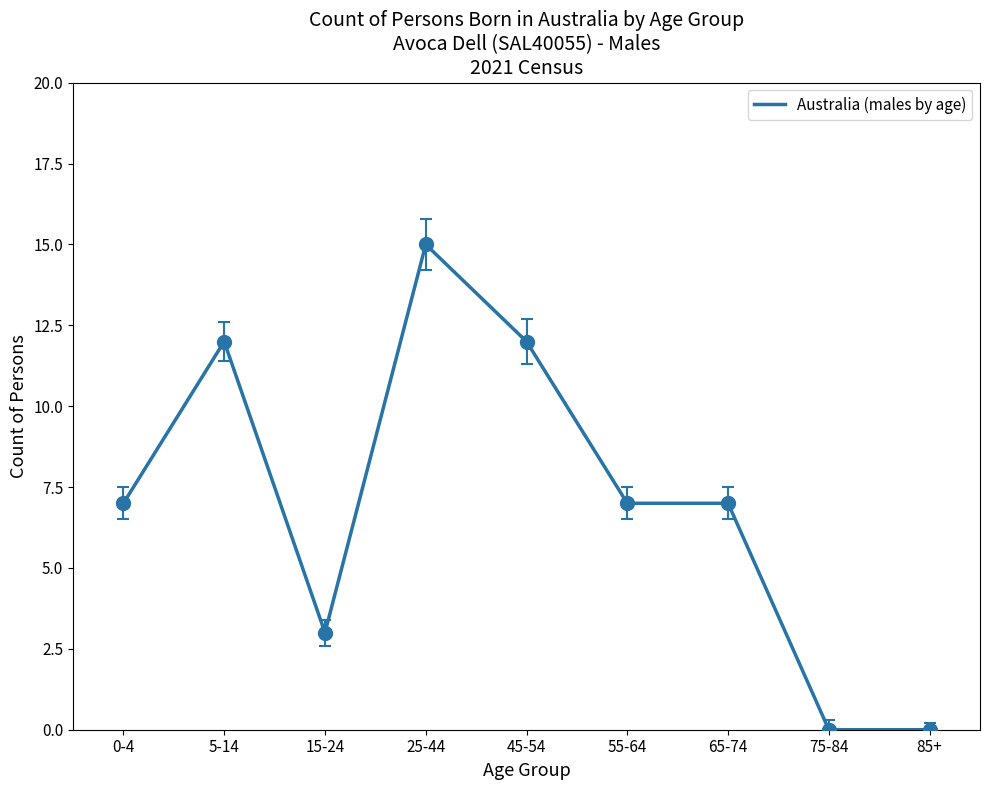

Reading left to right, extract all data points from this chart.

0-4=7	5-14=12	15-24=3	25-44=15	45-54=12	55-64=7	65-74=7	75-84=0	85+=0